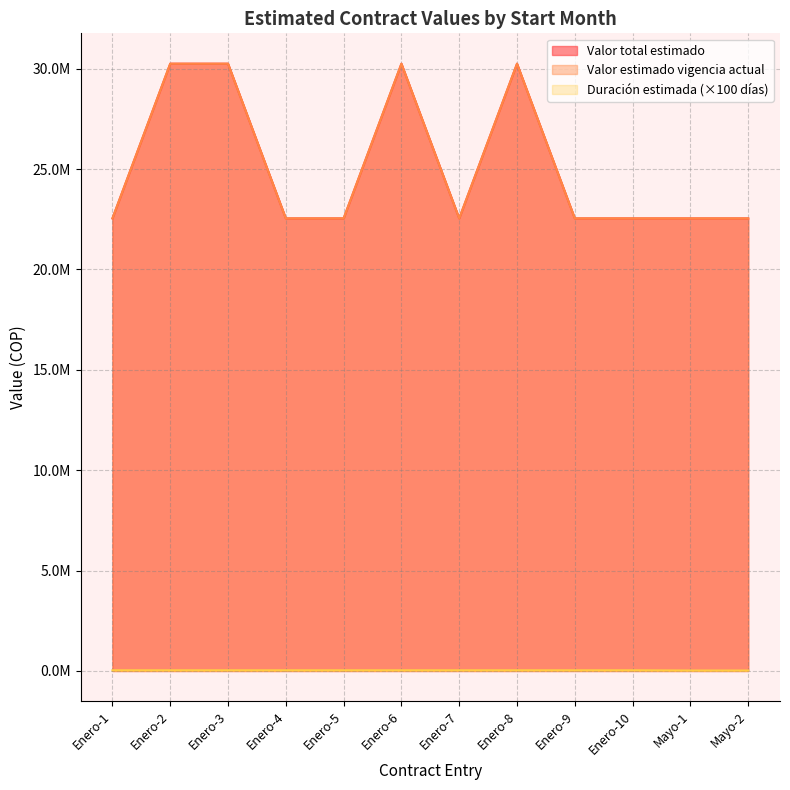

Reading left to right, extract all data points from this chart.

Valor total estimado: 22540000	30245000	30245000	22540000	22540000	30245000	22540000	30245000	22540000	22540000	22540000	22540000
Valor estimado vigencia actual: 22540000	30245000	30245000	22540000	22540000	30245000	22540000	30245000	22540000	22540000	22540000	22540000
Duración estimada: 34500	34500	34500	34500	34500	34500	34500	34500	34500	34500	22800	22800